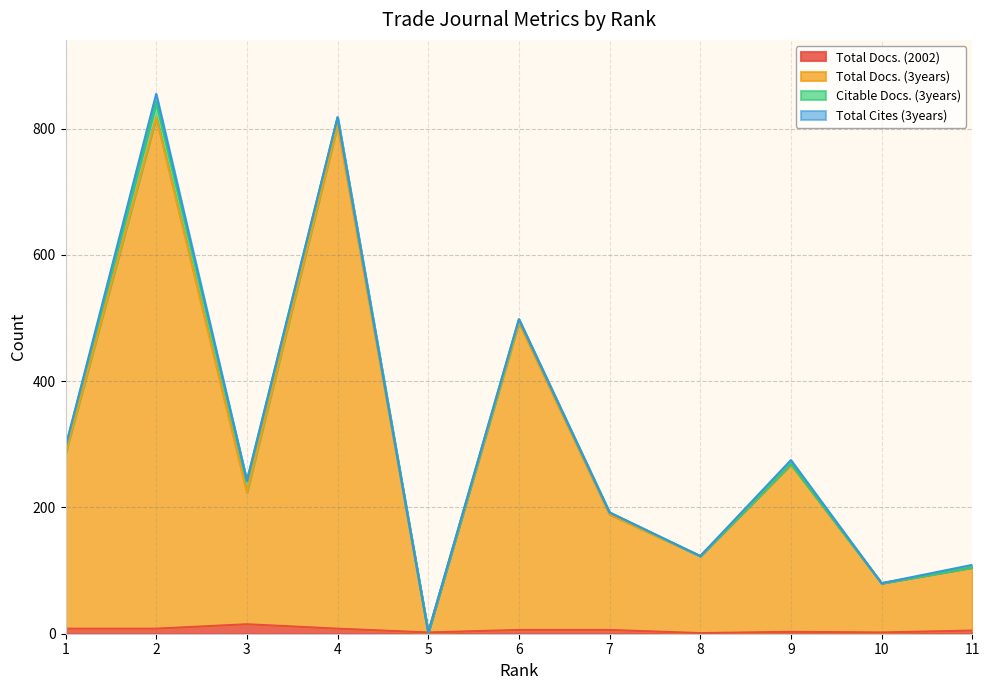

What is the sum of the Total Docs. (3years) values at 10 and 8?

203